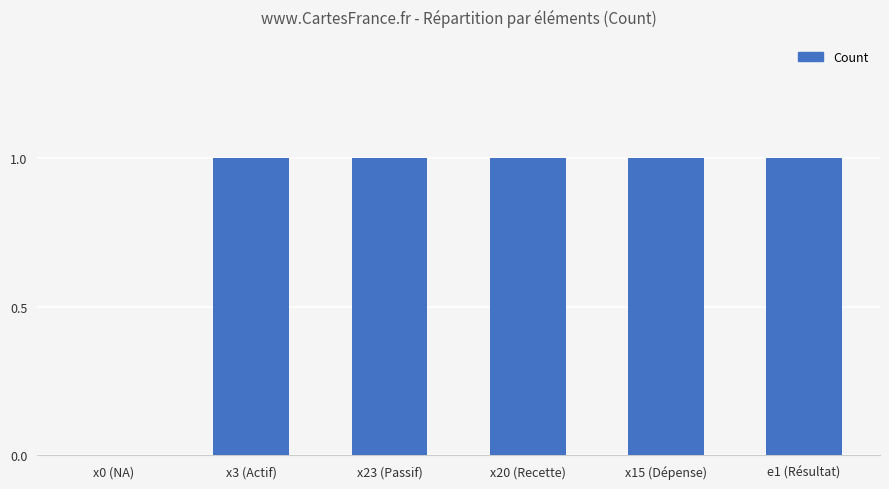

What is the sum of all values?

5